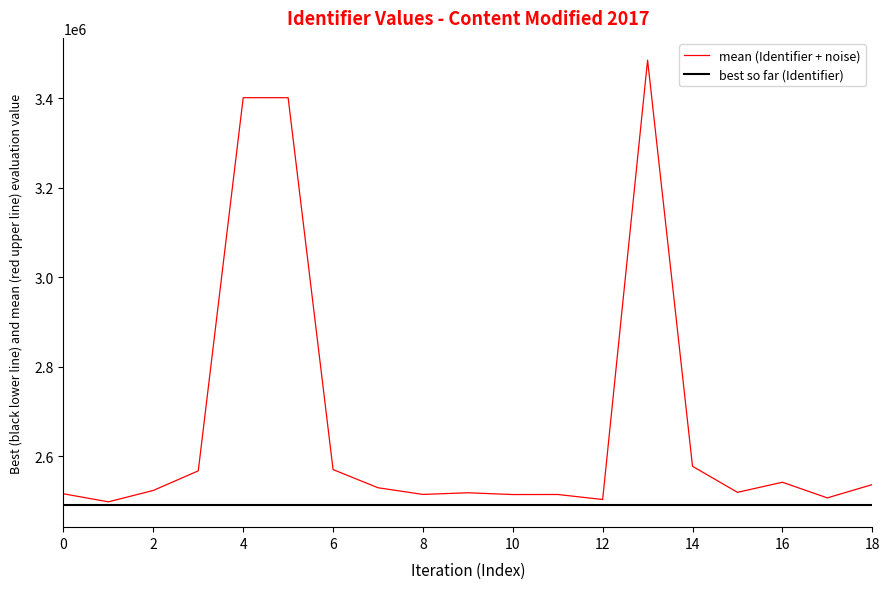

List the series in order of their overall mean, lowest first.

best so far (Identifier), mean (Identifier + noise)